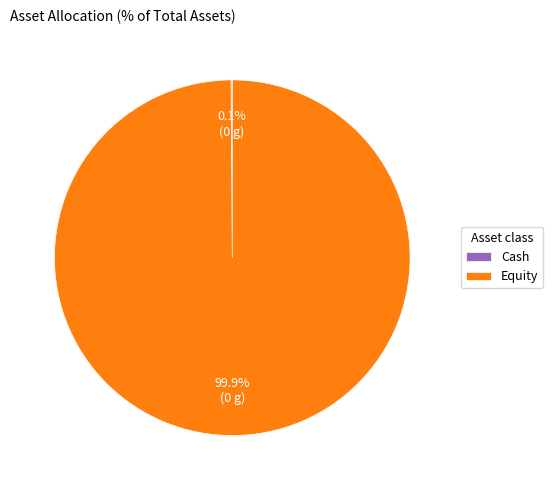

Which category has the biggest portion of the pie?

Equity